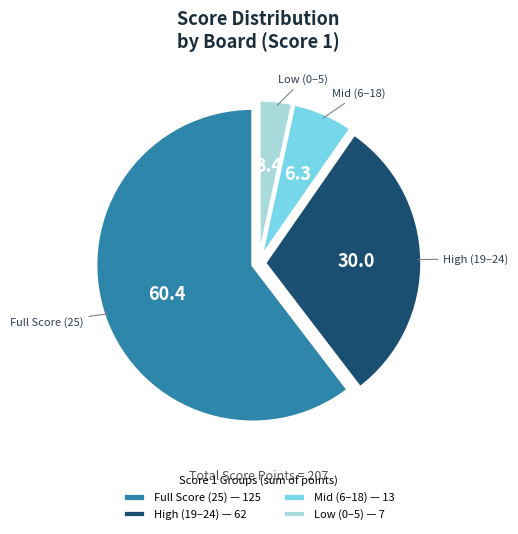

Between High (19–24) and Low (0–5), which is larger?

High (19–24)